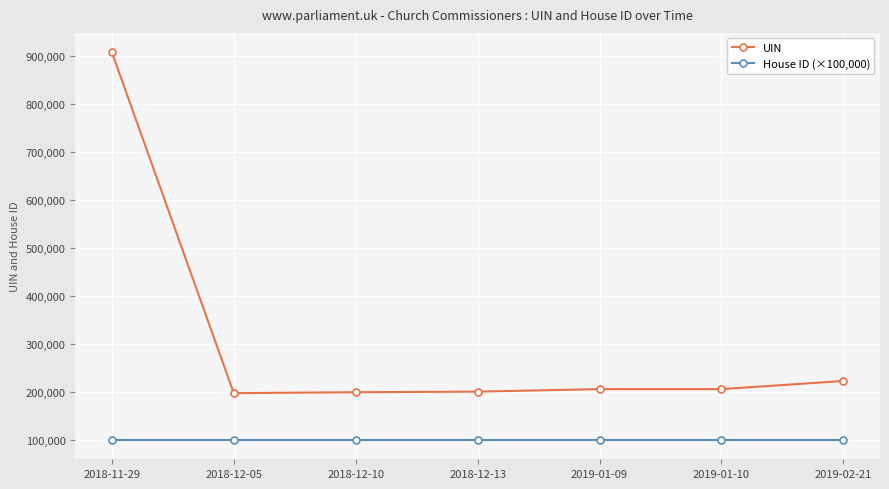

Between 2018-11-29 and 2018-12-10, which series saw the biggest shift?

UIN